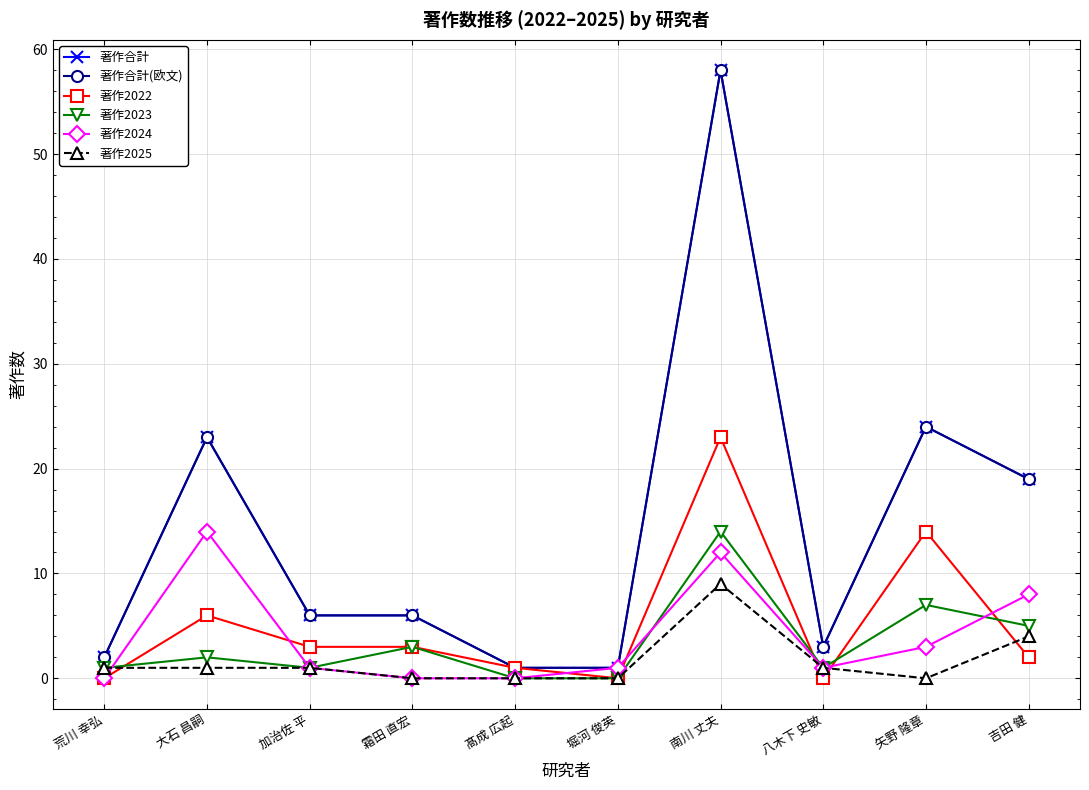

What is the difference between the highest and lowest values at 荒川 幸弘?

2